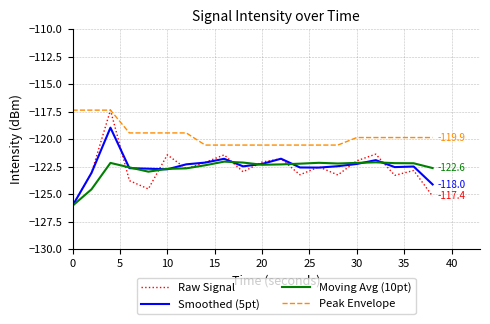

What is the highest value of the Moving Avg (10pt) series?

-122.0